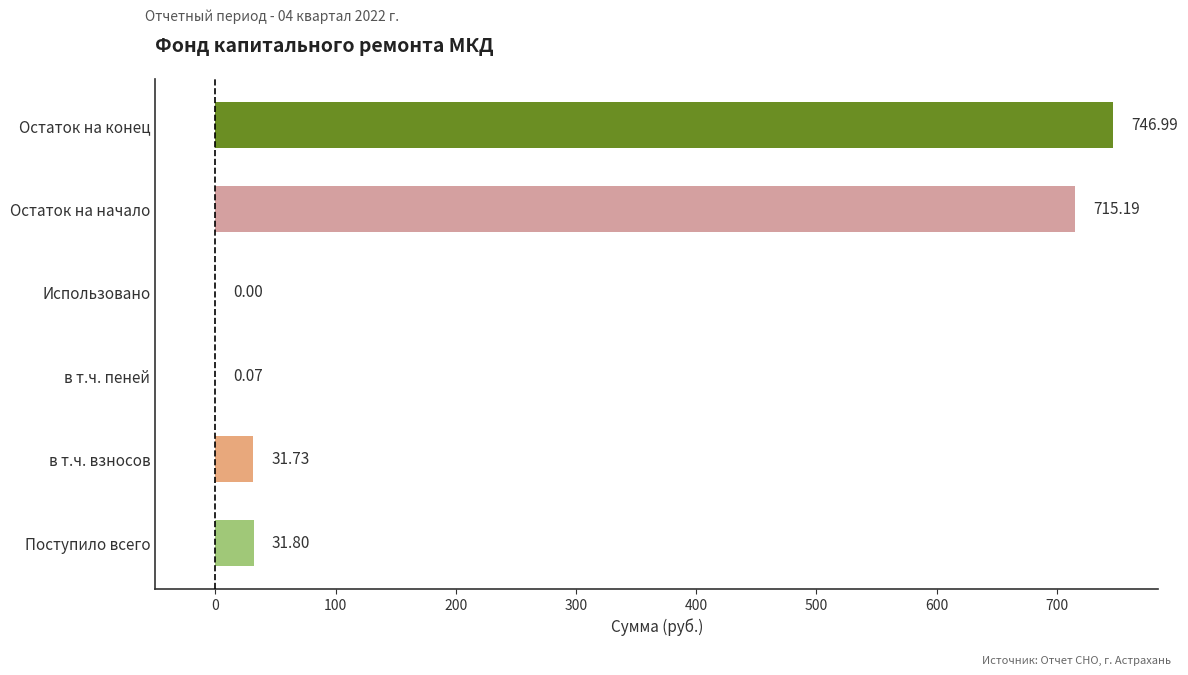

What is the change in value from в т.ч. взносов to в т.ч. пеней?

-31.7